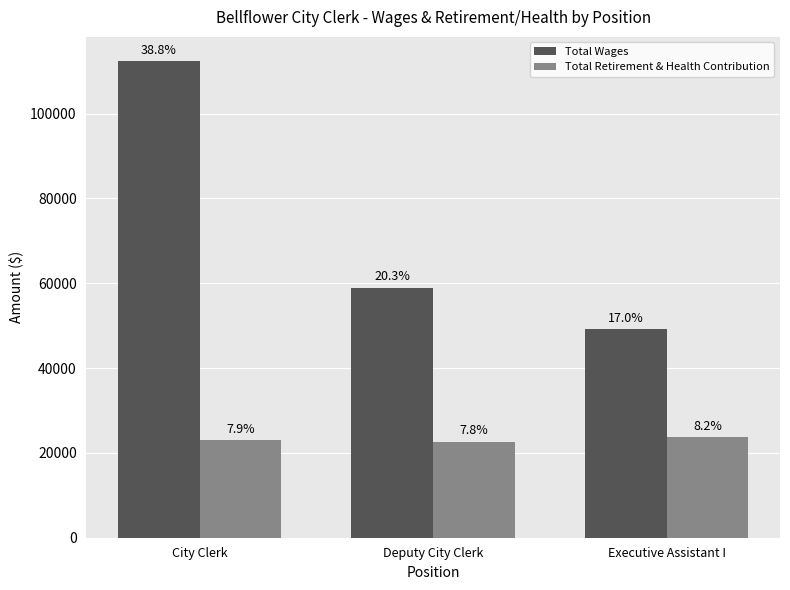

Reading right to left, extract all data points from this chart.

Total Wages: Executive Assistant I=49235	Deputy City Clerk=58953	City Clerk=112444
Total Retirement & Health Contribution: Executive Assistant I=23692	Deputy City Clerk=22647	City Clerk=22950